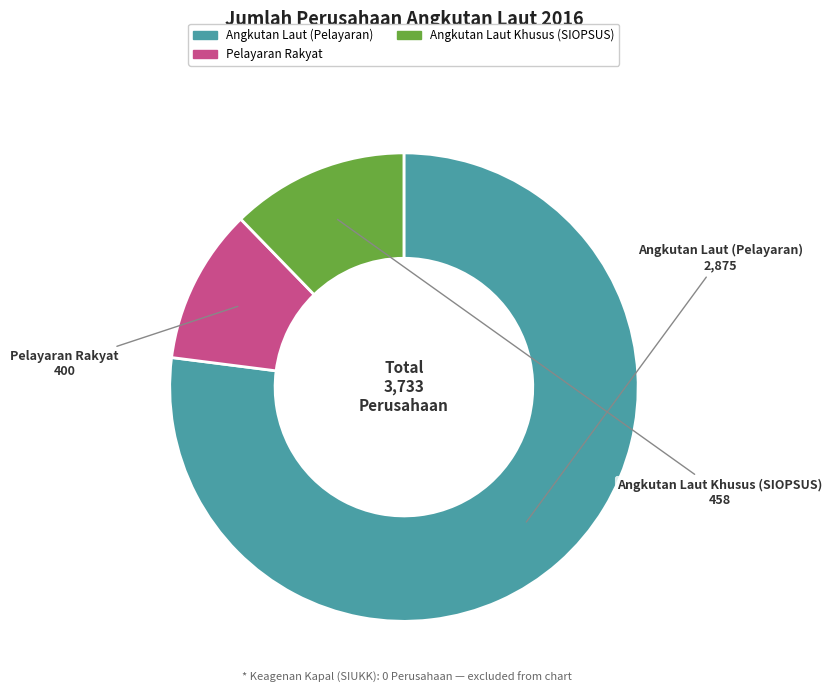

Combined, do Pelayaran Rakyat and Angkutan Laut Khusus (SIOPSUS) account for over 50%?

No